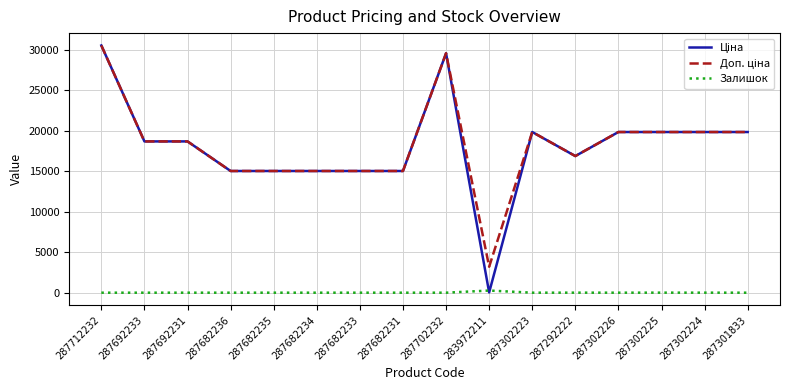

Which label corresponds to the largest value in the chart?

287712232